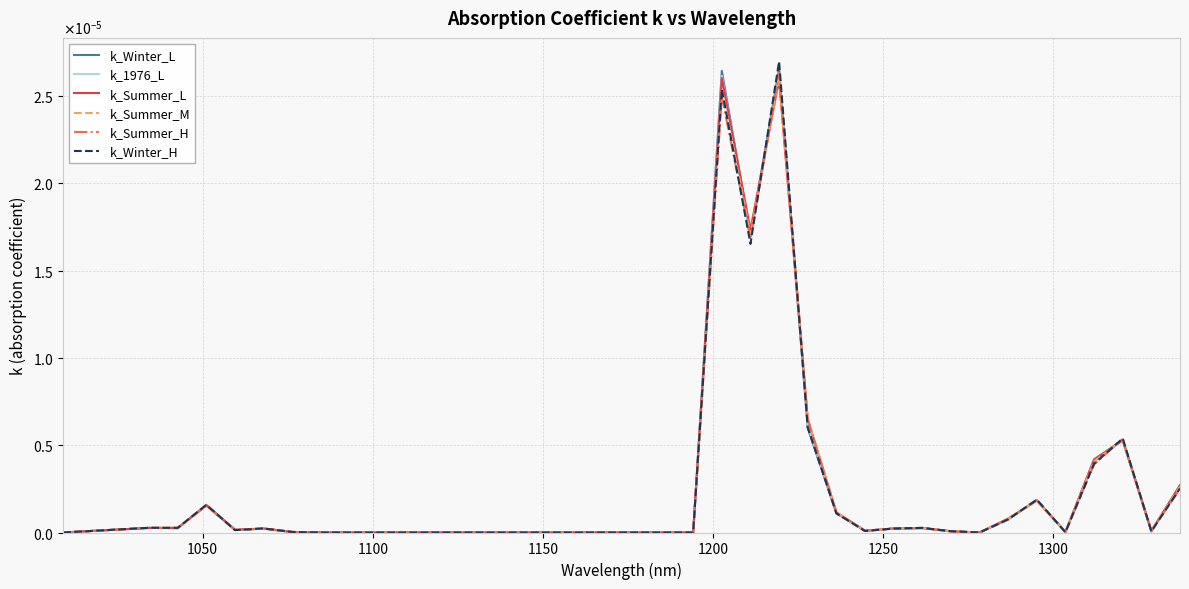

Is this an area chart (filled region under the line)?

No